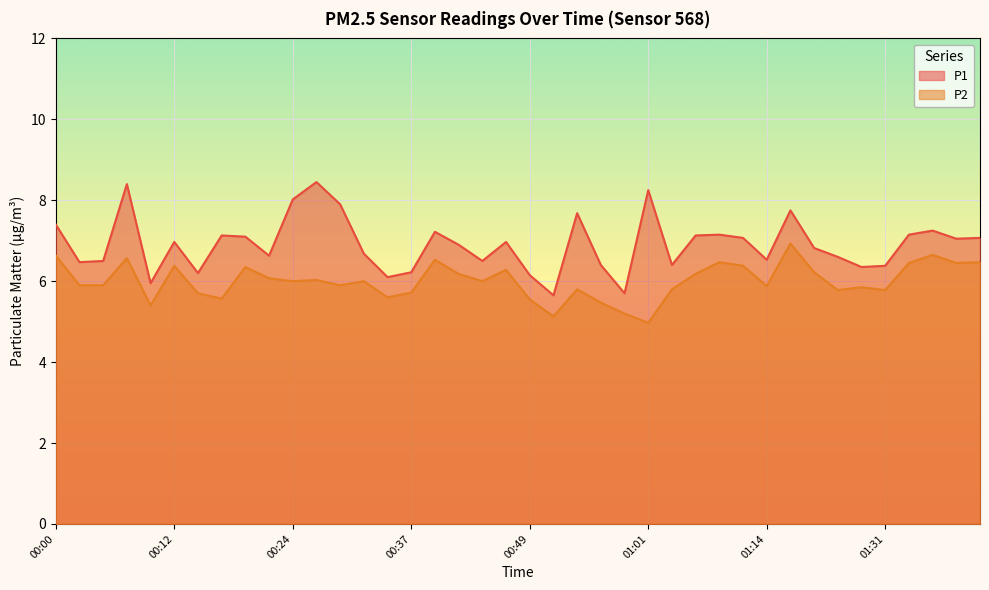

True or false: P2 and P1 intersect in this chart.

False